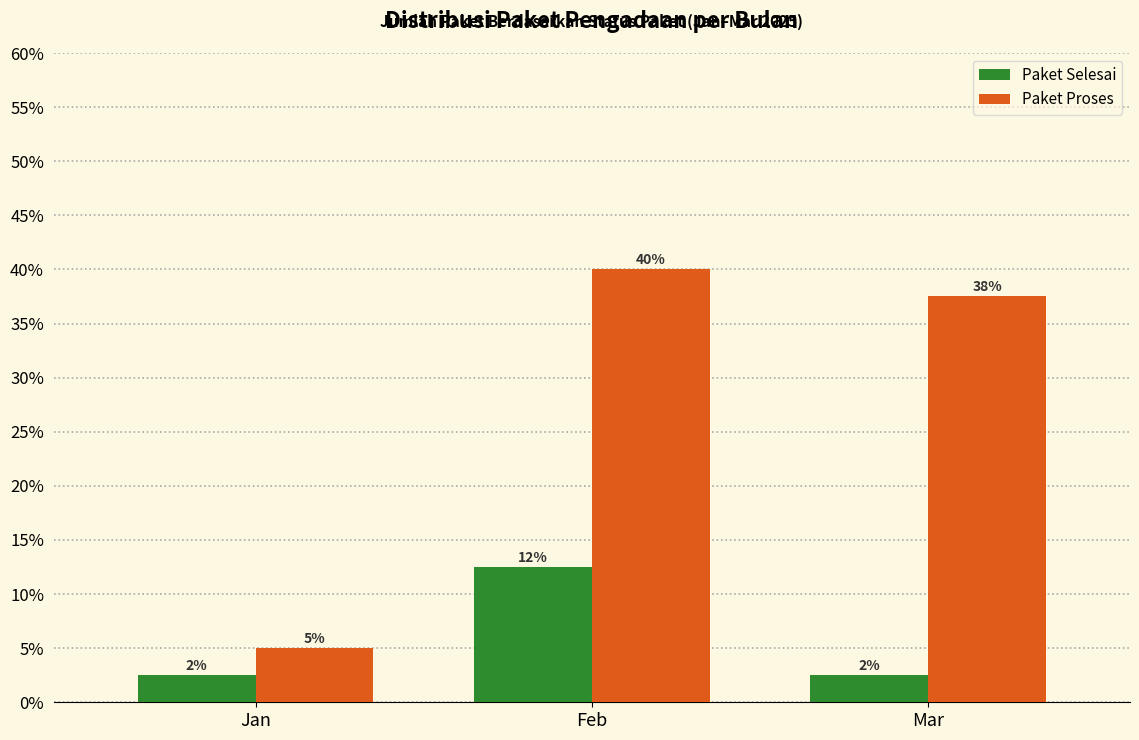

Reading left to right, what are all the values shown in this chart?

Paket Selesai: Jan=2.5	Feb=12.5	Mar=2.5
Paket Proses: Jan=5.0	Feb=40.0	Mar=37.5